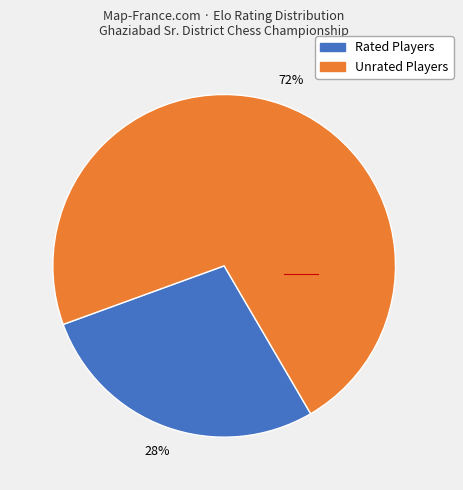

To the nearest percent, what is the average slice percentage?

50%